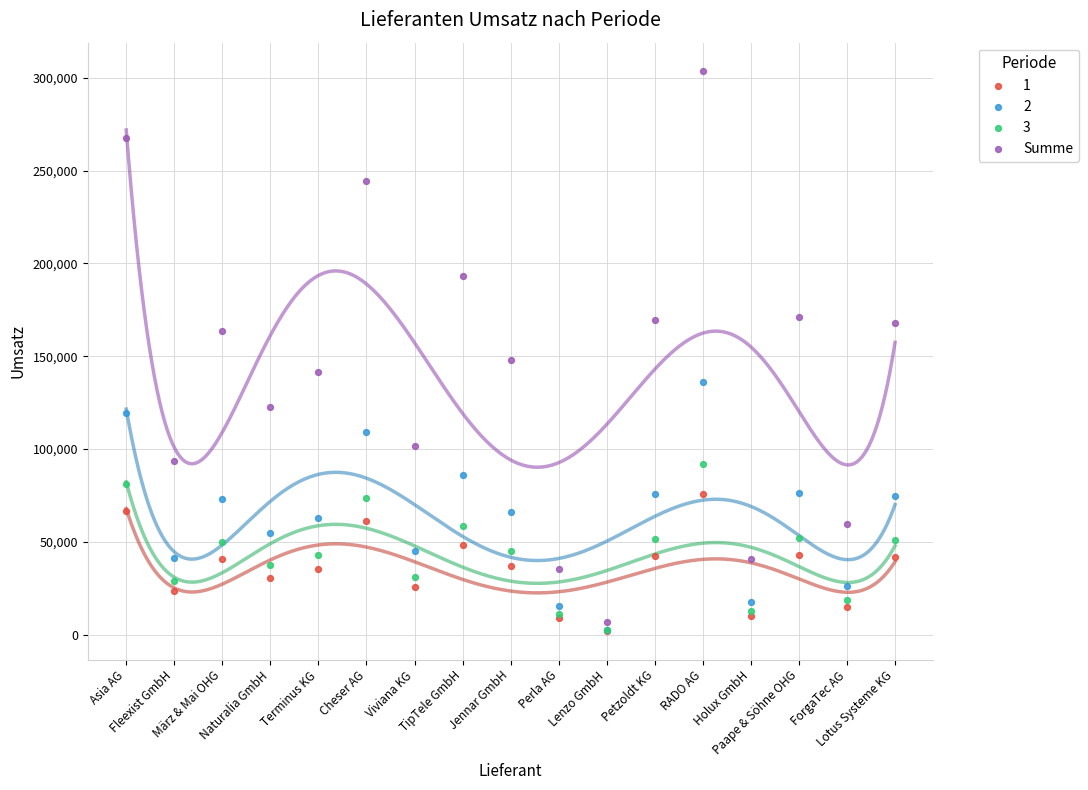

Across all series, what Y value is closest to 152781?

148051